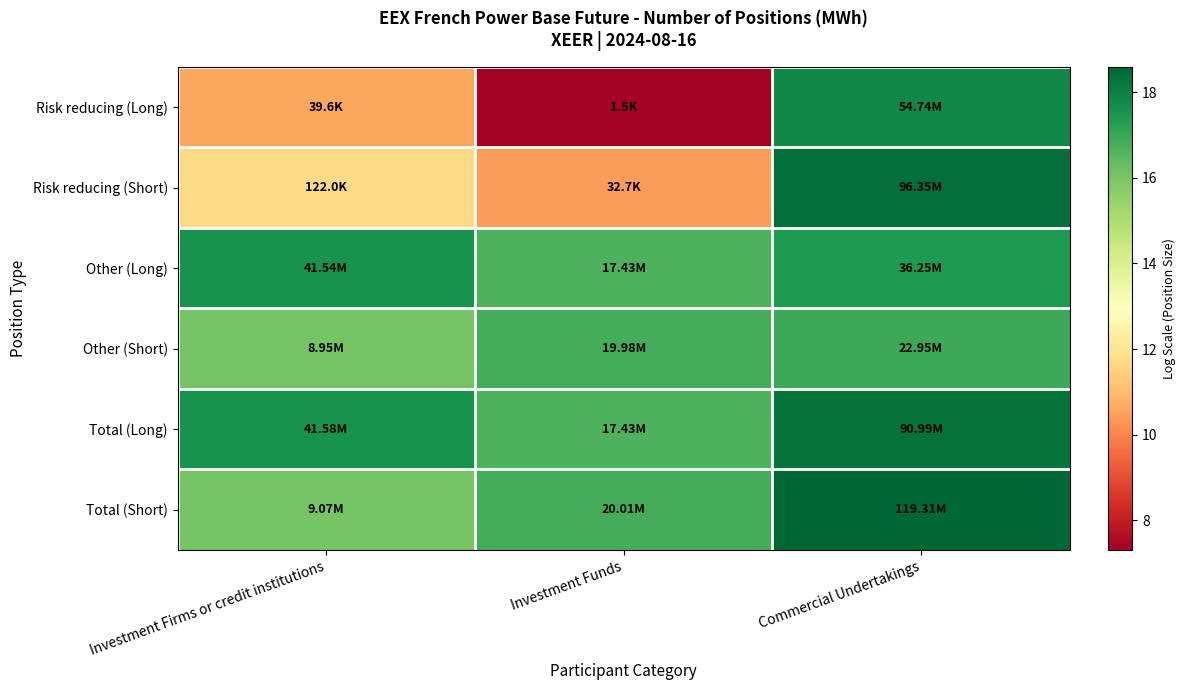

Reading left to right, extract all data points from this chart.

Risk reducing (Long): Investment Firms or credit institutions=10.6	Investment Funds=7.3	Commercial Undertakings=17.8
Risk reducing (Short): Investment Firms or credit institutions=11.7	Investment Funds=10.4	Commercial Undertakings=18.4
Other (Long): Investment Firms or credit institutions=17.5	Investment Funds=16.7	Commercial Undertakings=17.4
Other (Short): Investment Firms or credit institutions=16.0	Investment Funds=16.8	Commercial Undertakings=16.9
Total (Long): Investment Firms or credit institutions=17.5	Investment Funds=16.7	Commercial Undertakings=18.3
Total (Short): Investment Firms or credit institutions=16.0	Investment Funds=16.8	Commercial Undertakings=18.6